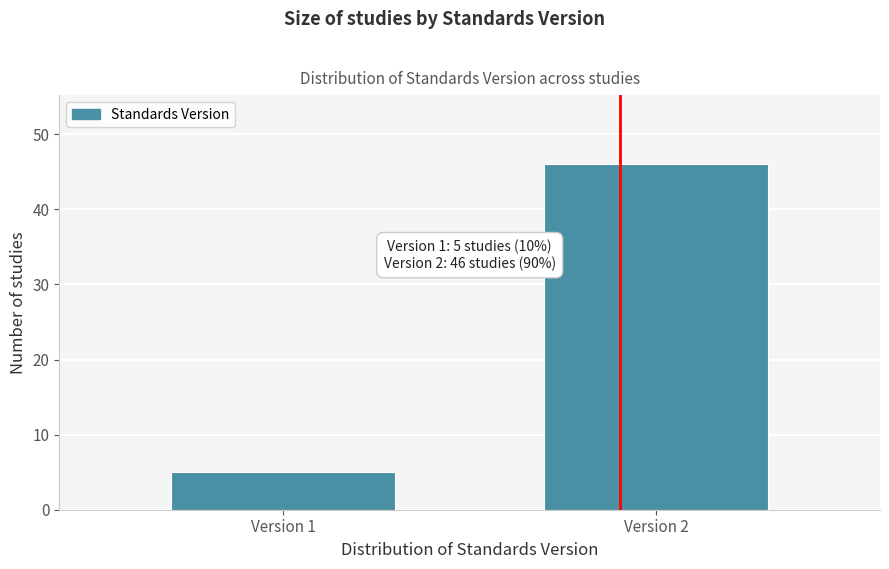

Reading left to right, extract all data points from this chart.

5	46